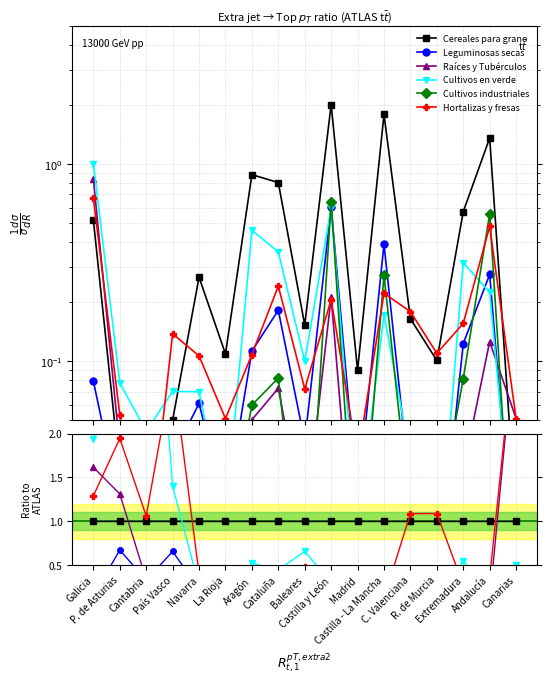

Reading left to right, extract all data points from this chart.

Cereales para grano: 1.0	1.0	1.0	1.0	1.0	1.0	1.0	1.0	1.0	1.0	1.0	1.0	1.0	1.0	1.0	1.0	1.0
Leguminosas secas: 0.2	0.7	0.3	0.7	0.2	0.2	0.1	0.2	0.3	0.3	0.2	0.2	0.1	0.1	0.2	0.2	0.4
Raíces y Tubérculos: 1.6	1.3	0.3	0.3	0.0	0.1	0.1	0.1	0.1	0.1	0.1	0.0	0.2	0.2	0.0	0.1	3.3
Cultivos en verde: 1.9	2.8	5.4	1.4	0.3	0.1	0.5	0.4	0.7	0.3	0.2	0.1	0.2	0.1	0.6	0.2	0.5
Cultivos industriales: 0.0	0.0	0.0	0.2	0.2	0.1	0.1	0.1	0.0	0.3	0.1	0.2	0.1	0.1	0.1	0.4	0.3
Hortalizas y fresas: 1.3	1.9	1.1	2.7	0.4	0.5	0.1	0.3	0.5	0.1	0.4	0.1	1.1	1.1	0.3	0.4	3.3